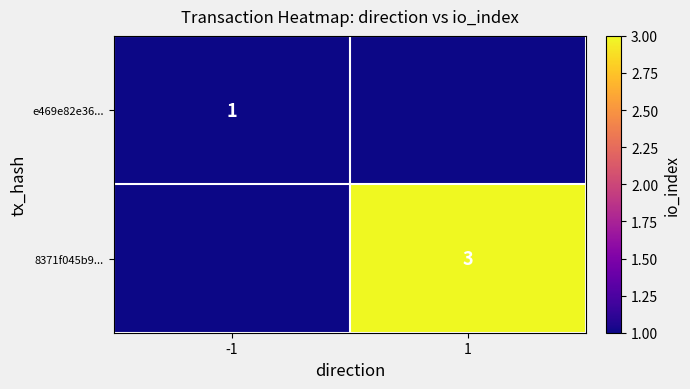

Which category has the lowest value across all series?

1